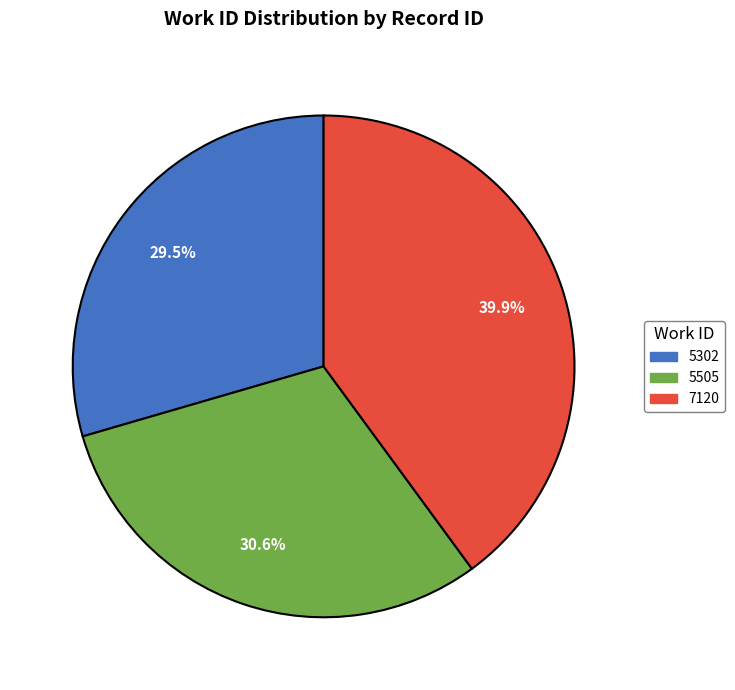

Which category has the biggest portion of the pie?

7120